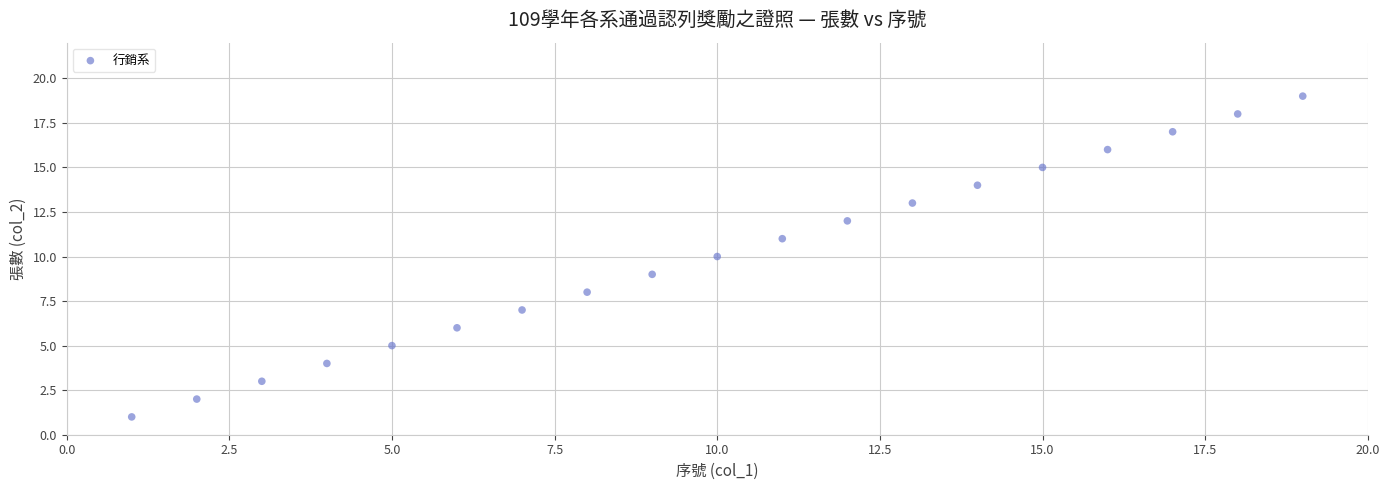

What is the range of X values (max minus min)?

18